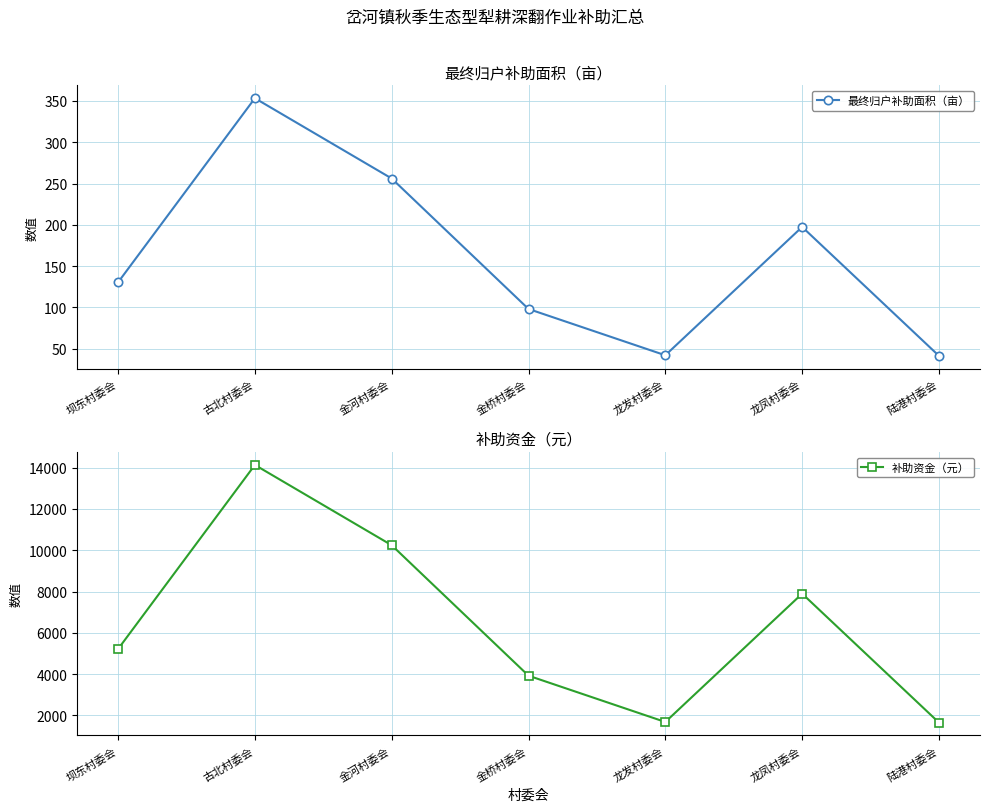

In 补助资金（元）, how many points are lower than both neighbors (excluding endpoints)?

1